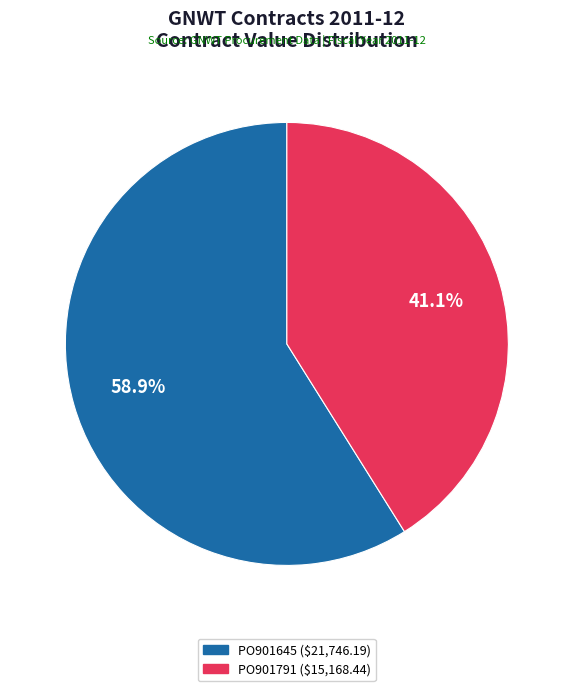

True or false: PO901645 accounts for 66% of the total.

False